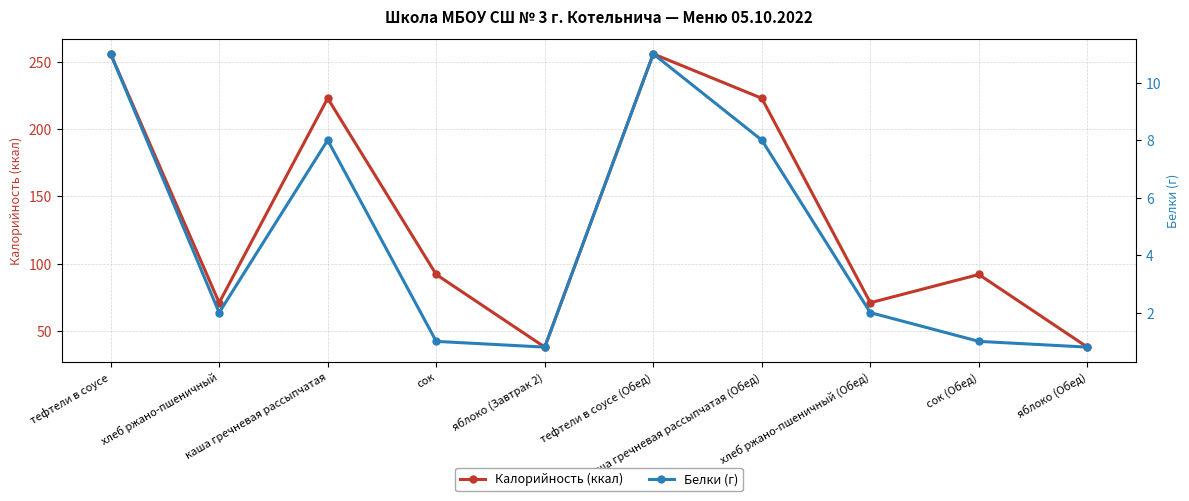

What is the difference between the Калорийность (ккал) values at хлеб ржано-пшеничный and тефтели в соусе?

185